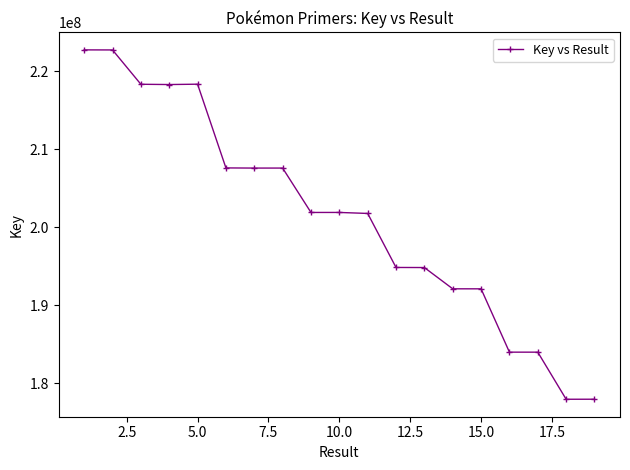

What is the maximum value shown in the chart?

222736714